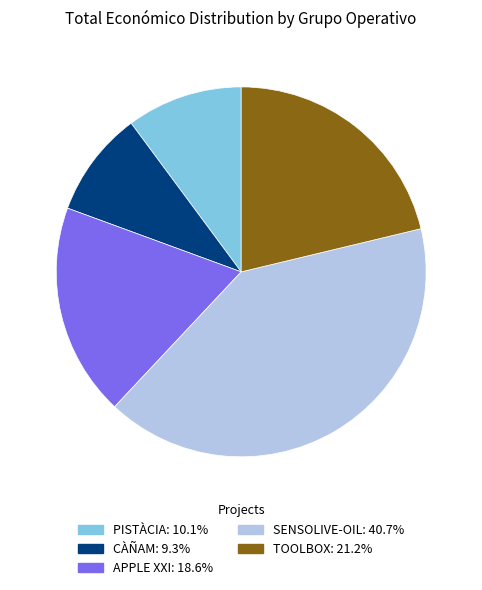

Do TOOLBOX and CÀÑAM together represent more than half of the pie?

No